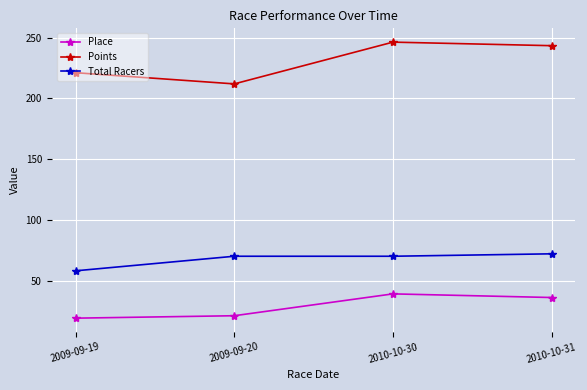

At which category does Points reach its first local peak?

2010-10-30